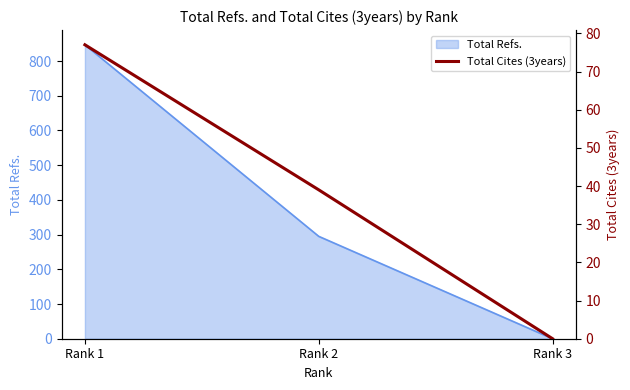

Rank the categories by value from highest to lowest.

Rank 1, Rank 2, Rank 3